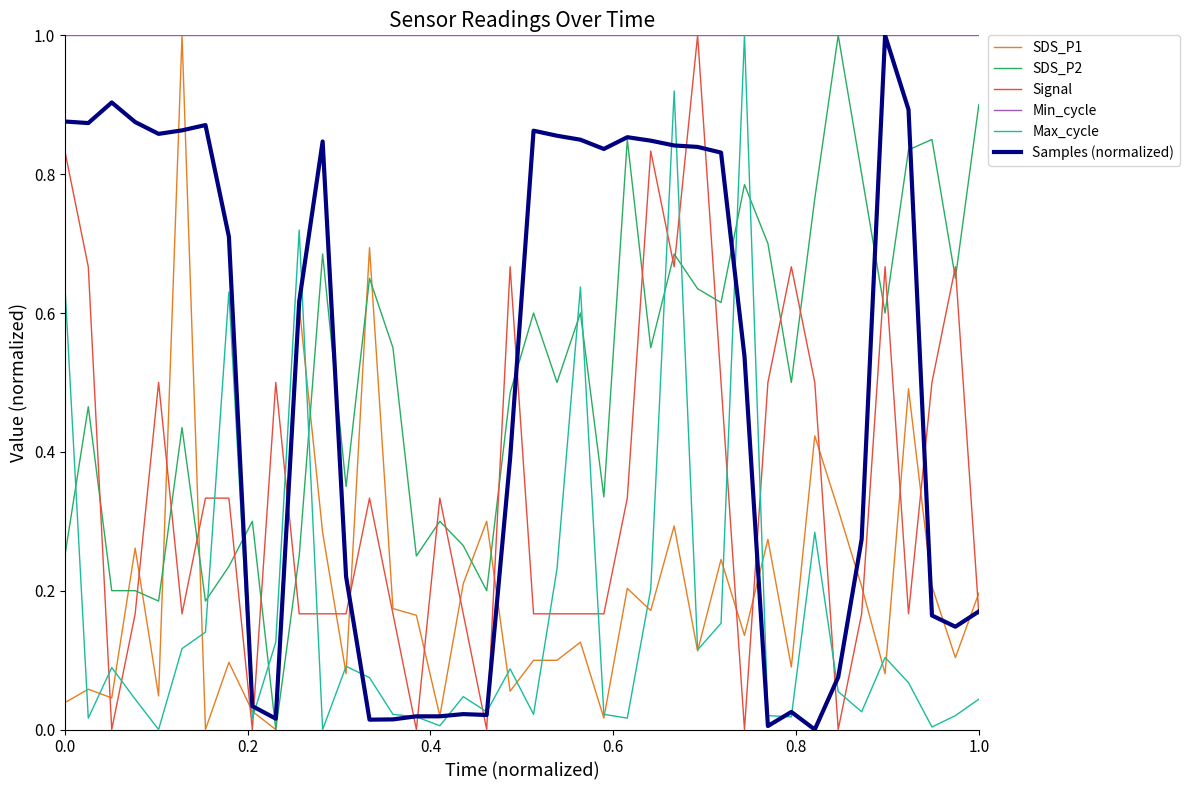

Which series has the largest total across all categories?

Min_cycle